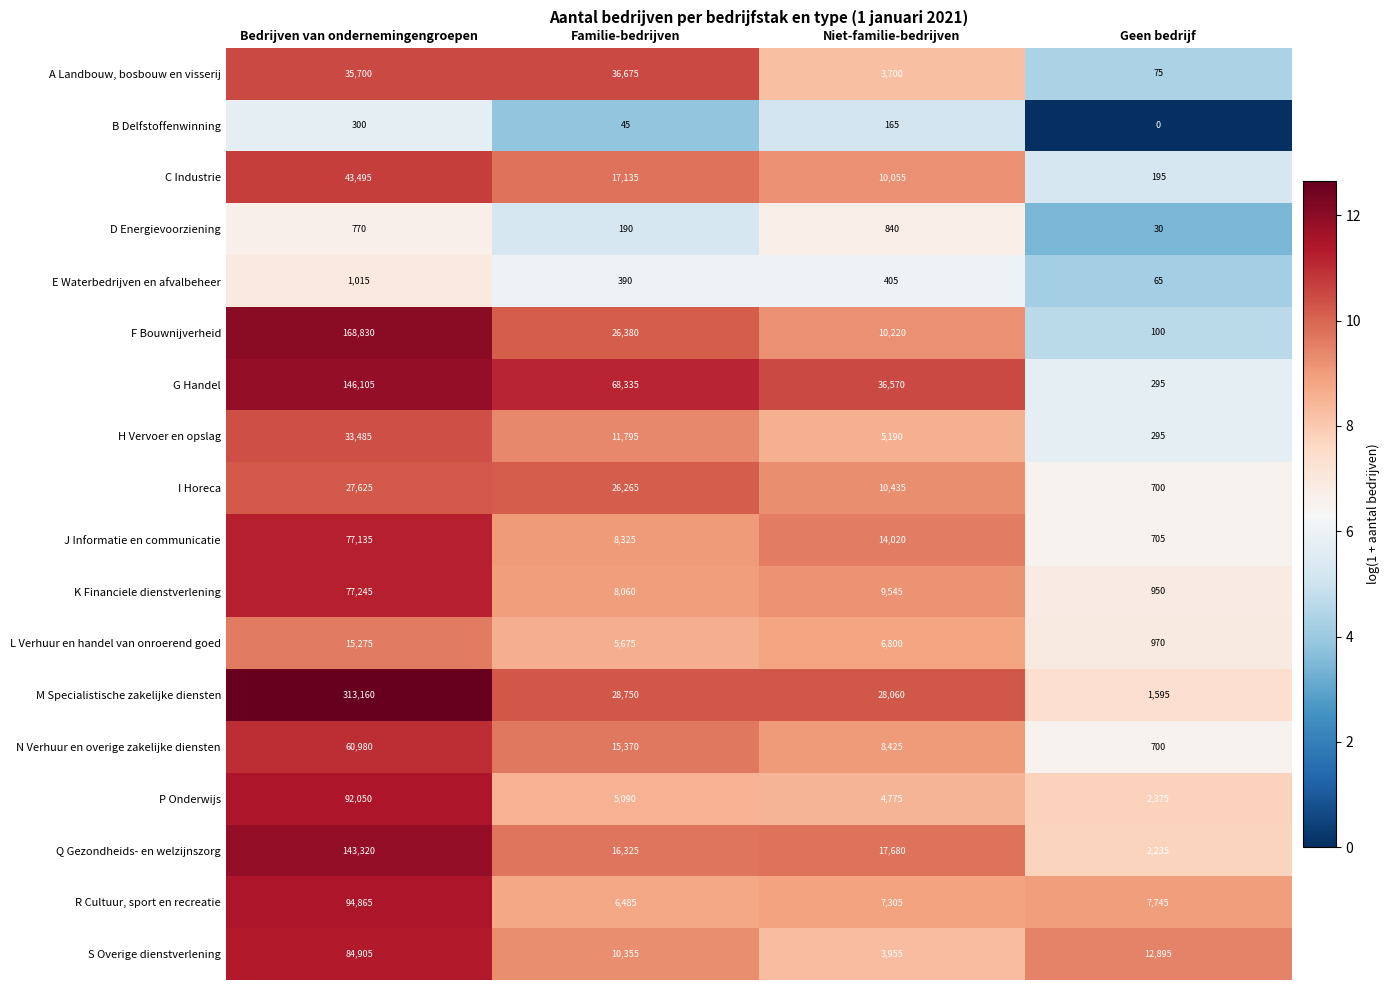

Between Bedrijven van ondernemingengroepen and Geen bedrijf, which series saw the biggest shift?

M Specialistische zakelijke diensten